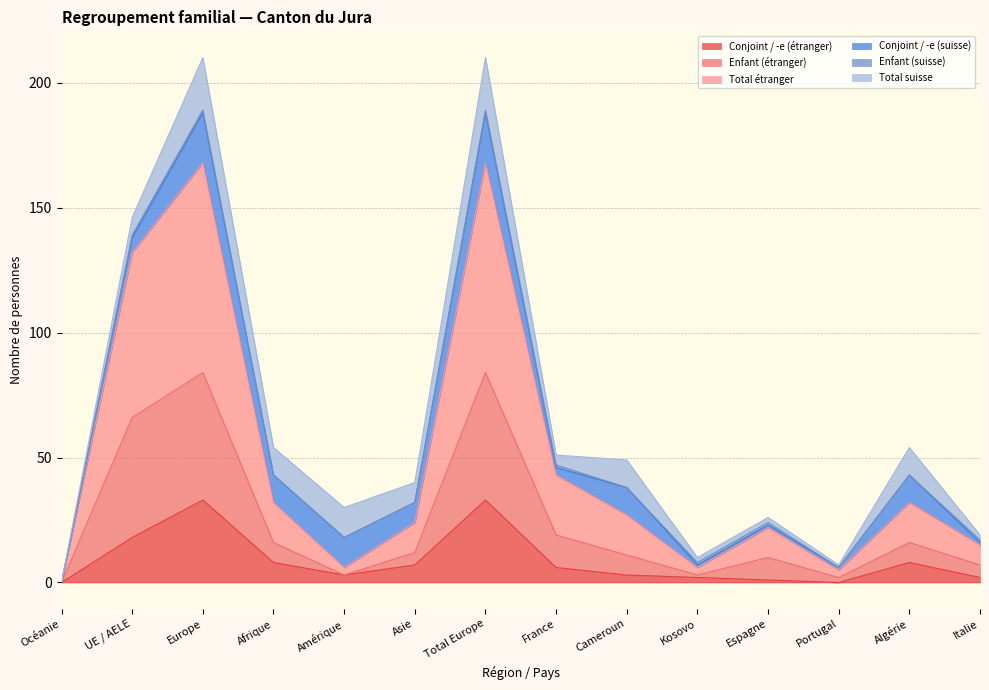

Which label corresponds to the smallest value in the chart?

Océanie